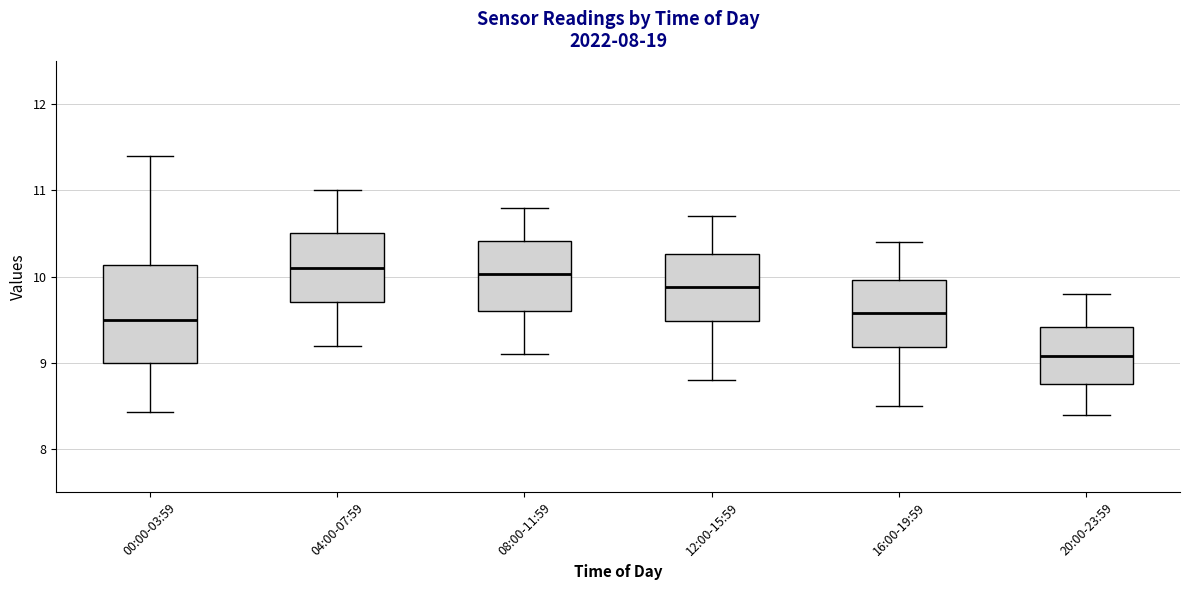

Where does the median line of the box for 12:00-15:59 sit on the y-axis? The values are not printed on the chart, so give them approximately, as read against the axis.

9.9